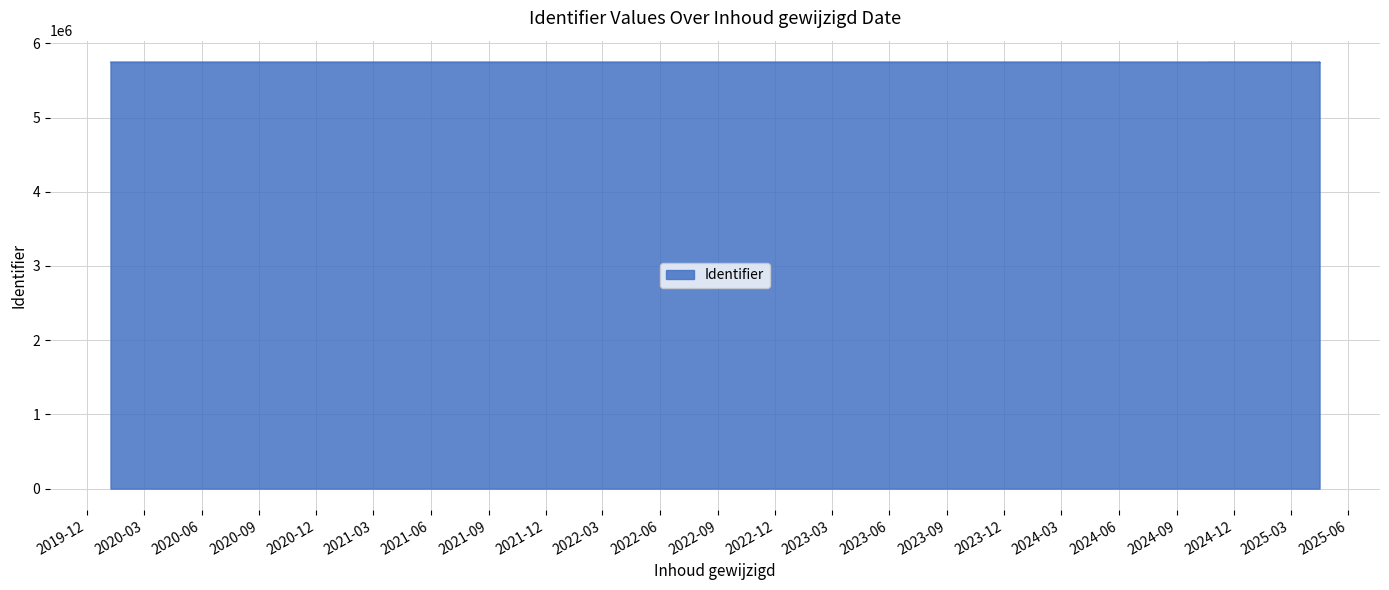

What is the difference between the maximum and minimum values?

851